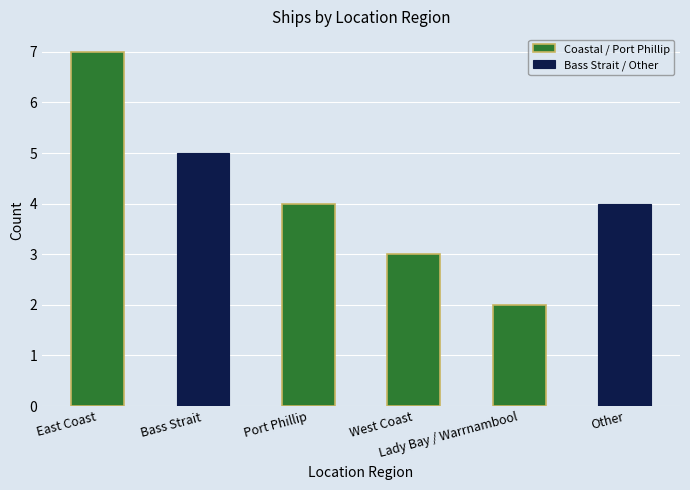

What is the average value?

4